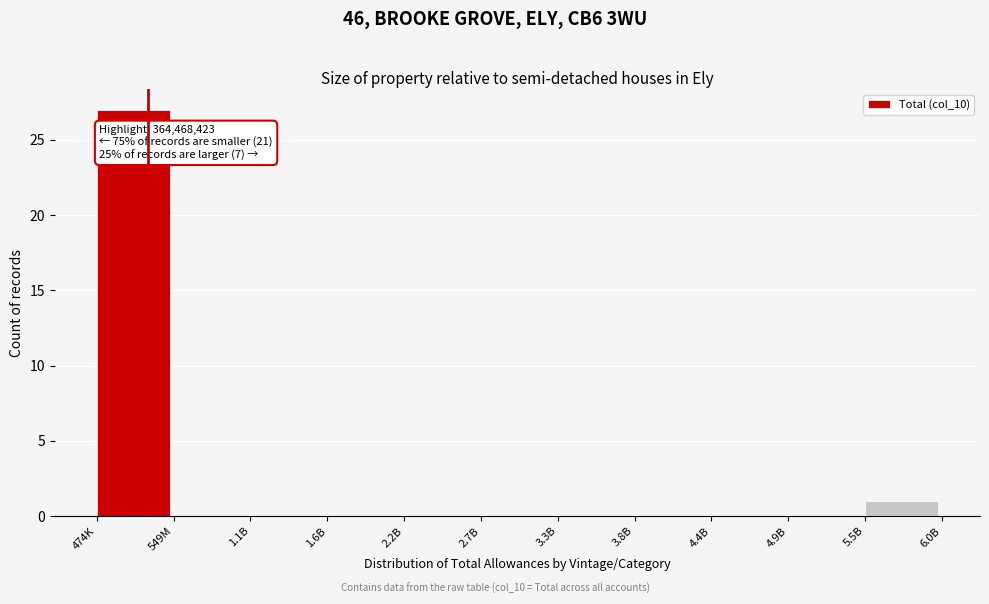

Reading left to right, transcribe all the data shown in this chart.

474K=27	549M=0	1.1B=0	1.6B=0	2.2B=0	2.7B=0	3.3B=0	3.8B=0	4.4B=0	4.9B=0	5.5B=1